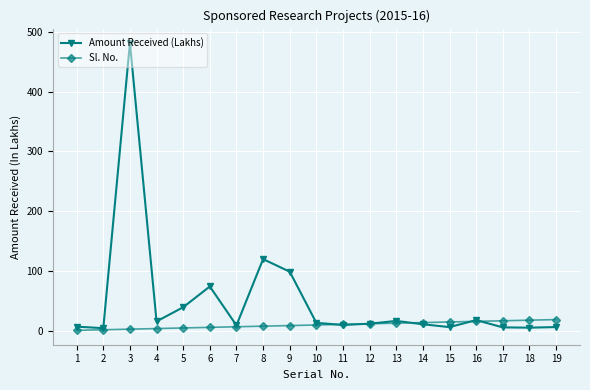

At which category does Amount Received (Lakhs) reach its first local peak?

3